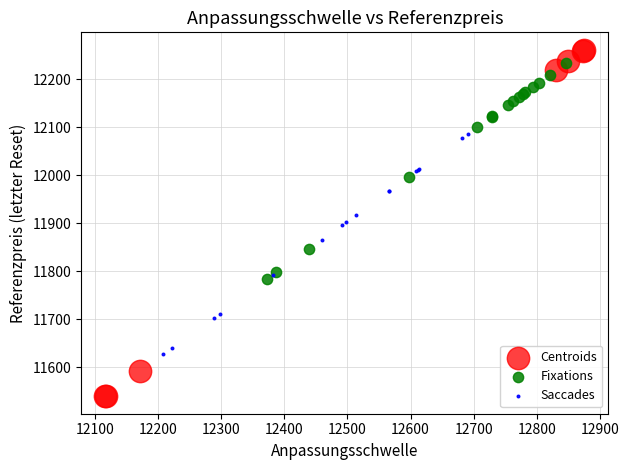

Which series contains the highest Y value?

Centroids